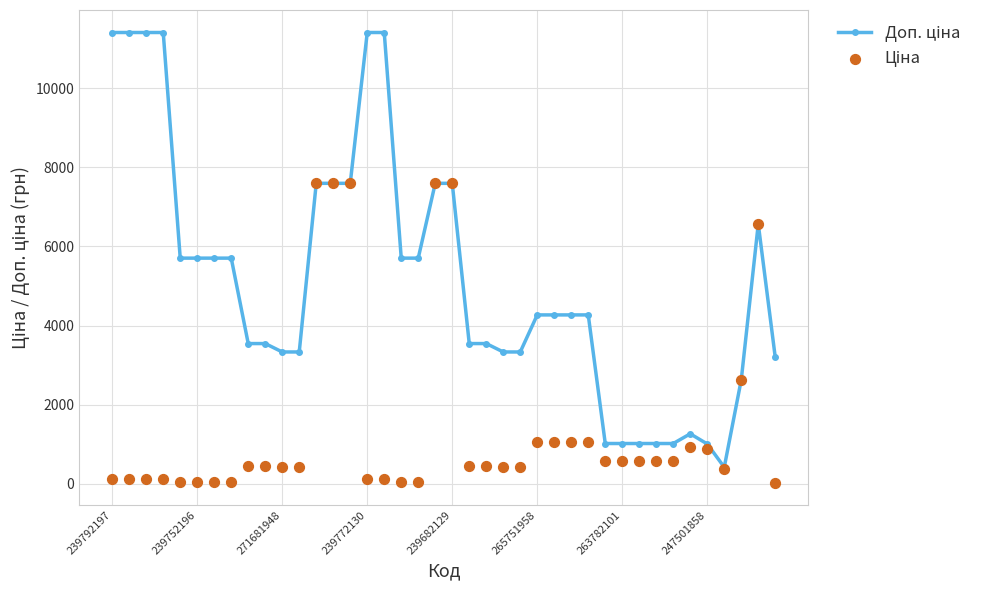

At which category is the sum across all series the highest?

12